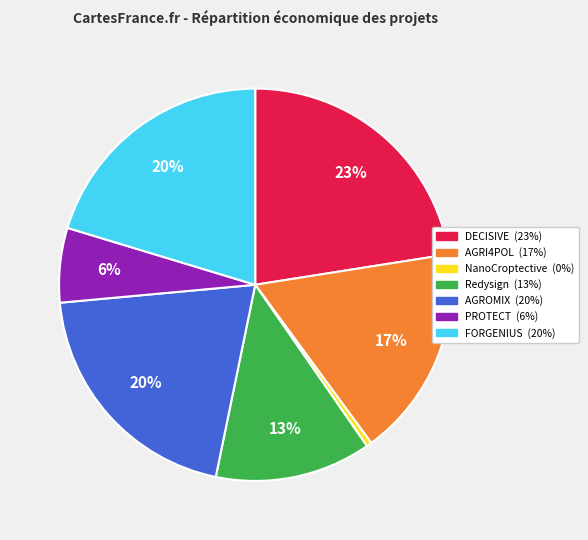

How many segments does this pie chart have?

7